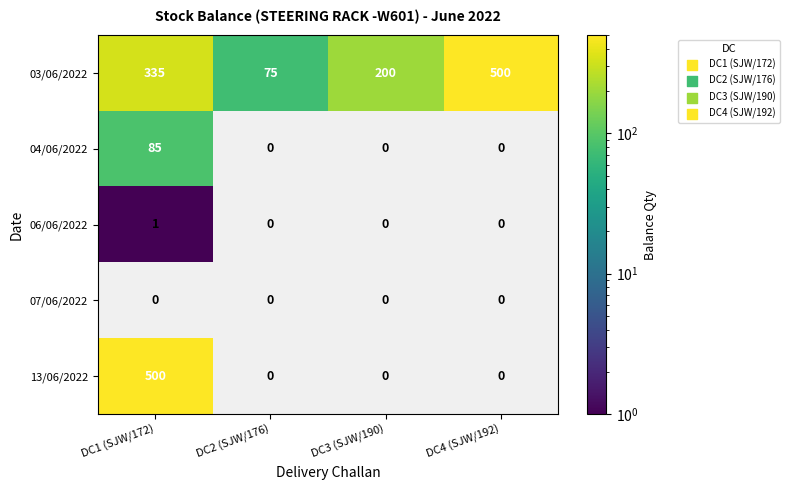

List the labels in order of 03/06/2022 value, largest first.

DC4 (SJW/192), DC1 (SJW/172), DC3 (SJW/190), DC2 (SJW/176)